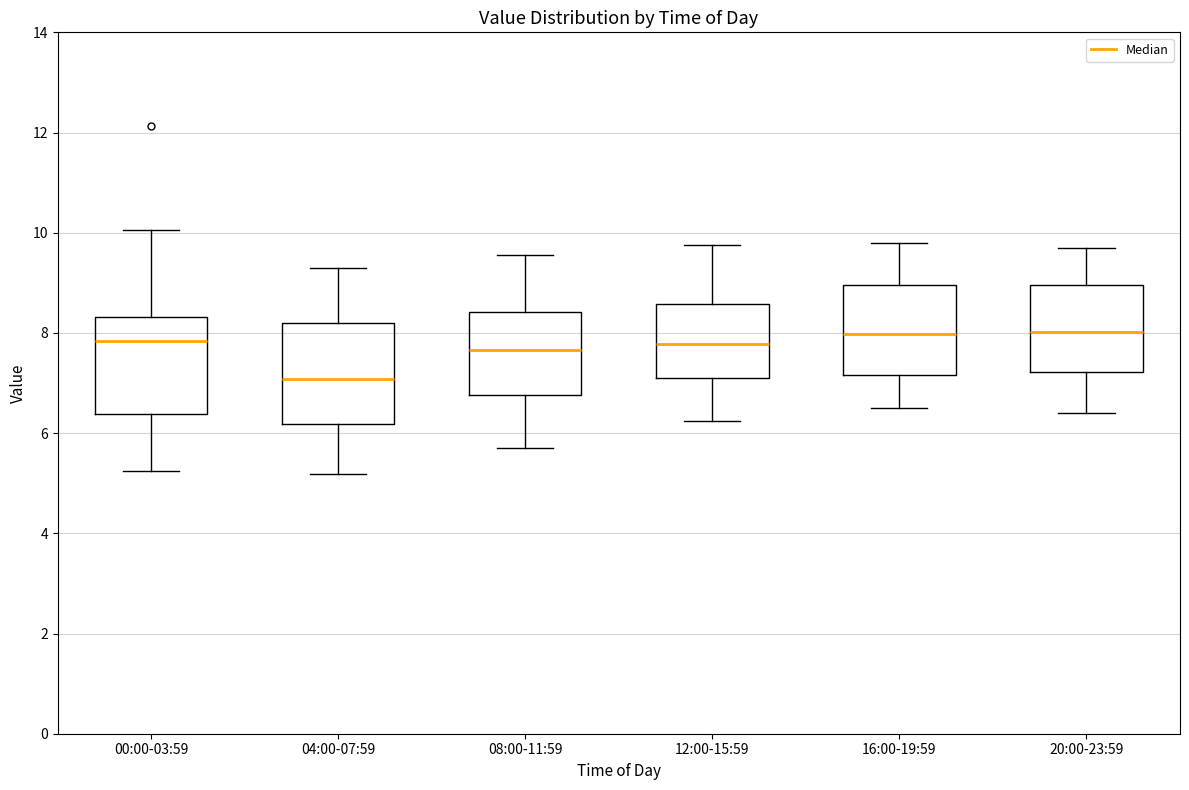

Reading left to right, transcribe this box plot: for each box, give where its median line is, the range the box spans, and where its two whiskers end, as read against the y-axis. The values are not printed on the chart, so give them approximately, as read against the axis.

00:00-03:59: median 7.8, box 6.4 to 8.4, whiskers 5.2 to 10.0
04:00-07:59: median 7.0, box 6.2 to 8.2, whiskers 5.2 to 9.4
08:00-11:59: median 7.6, box 6.8 to 8.4, whiskers 5.8 to 9.6
12:00-15:59: median 7.8, box 7.2 to 8.6, whiskers 6.2 to 9.8
16:00-19:59: median 8.0, box 7.2 to 9.0, whiskers 6.6 to 9.8
20:00-23:59: median 8.0, box 7.2 to 9.0, whiskers 6.4 to 9.8